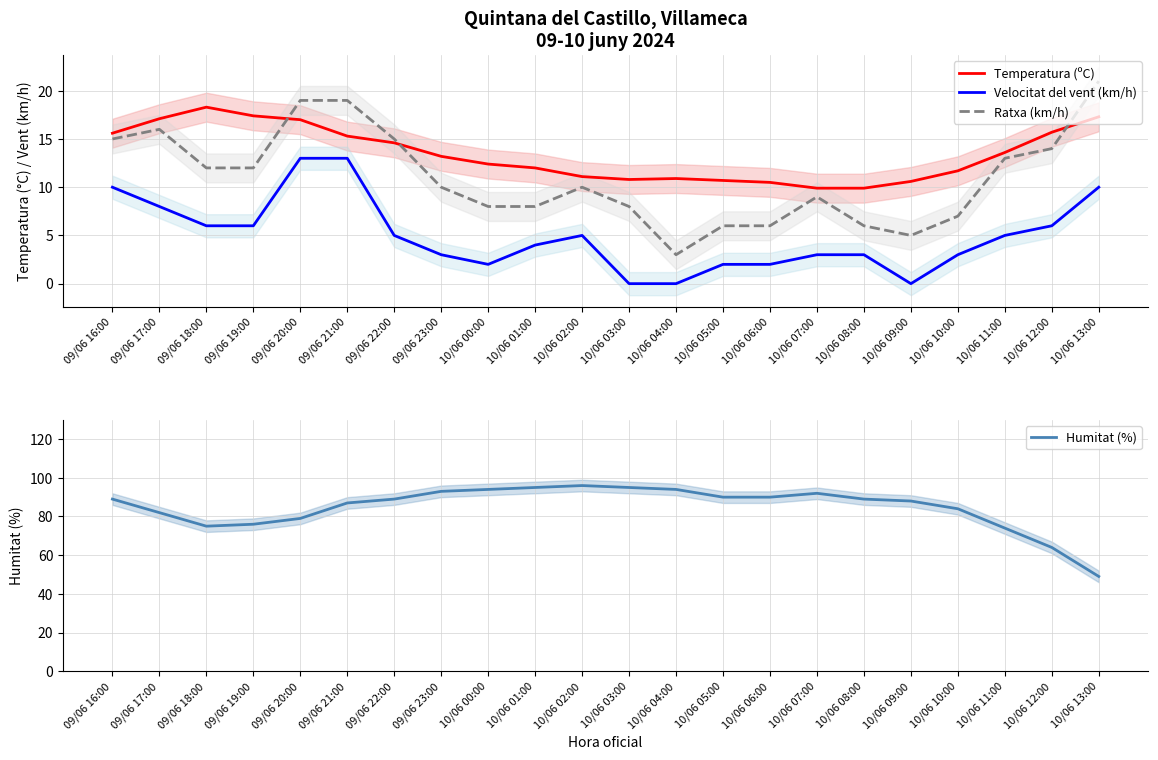

At which label is Velocitat del vent (km/h) closest to 6?

09/06 18:00